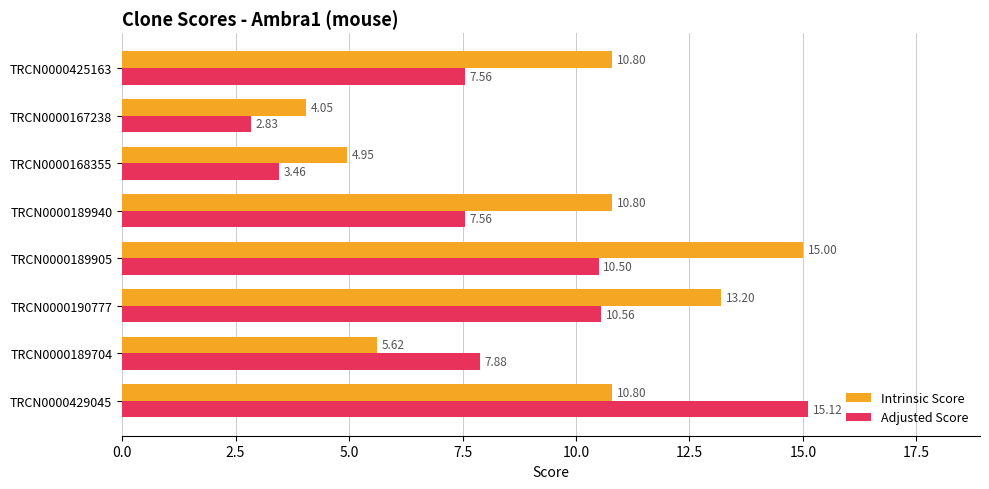

Between TRCN0000167238 and TRCN0000425163, which series saw the biggest shift?

Intrinsic Score